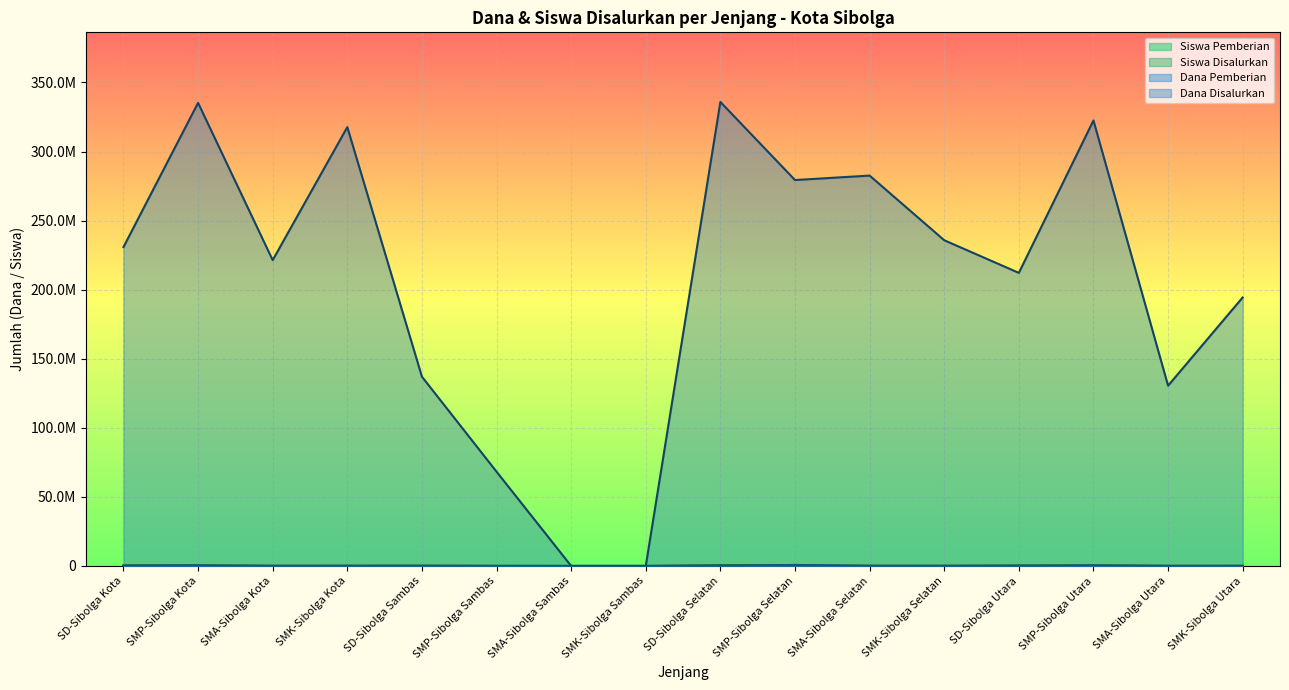

What is the label of the 11th point from the left?

SMA-Sibolga Selatan